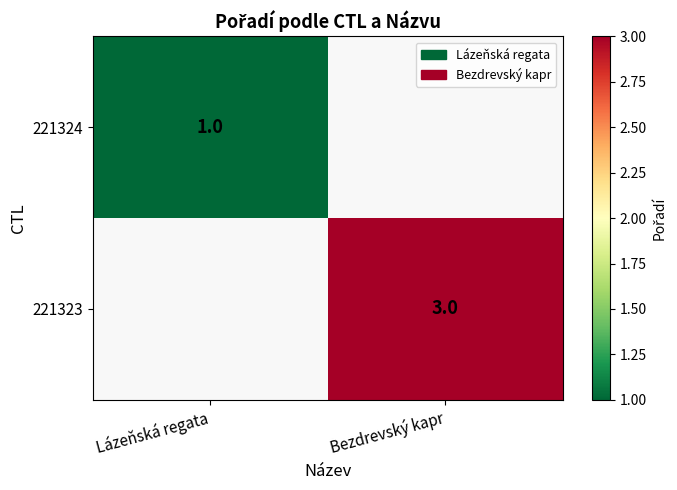

Is it true that 221323 equals 3 at Bezdrevský kapr?

True